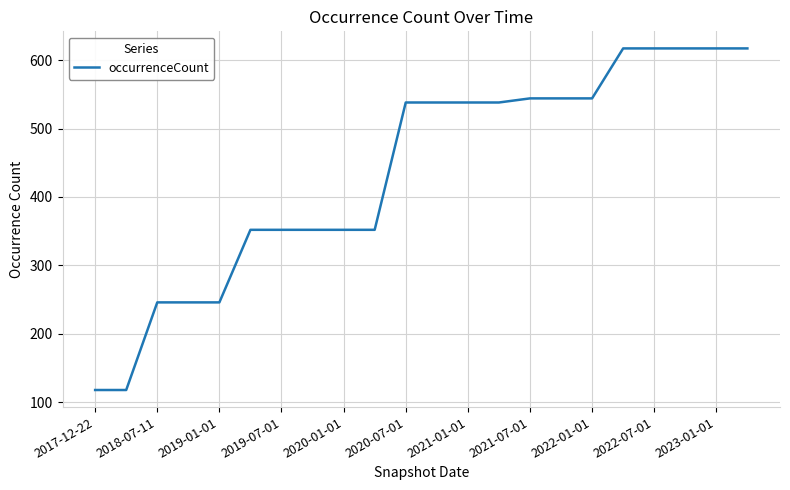

What is the smallest value displayed?

118